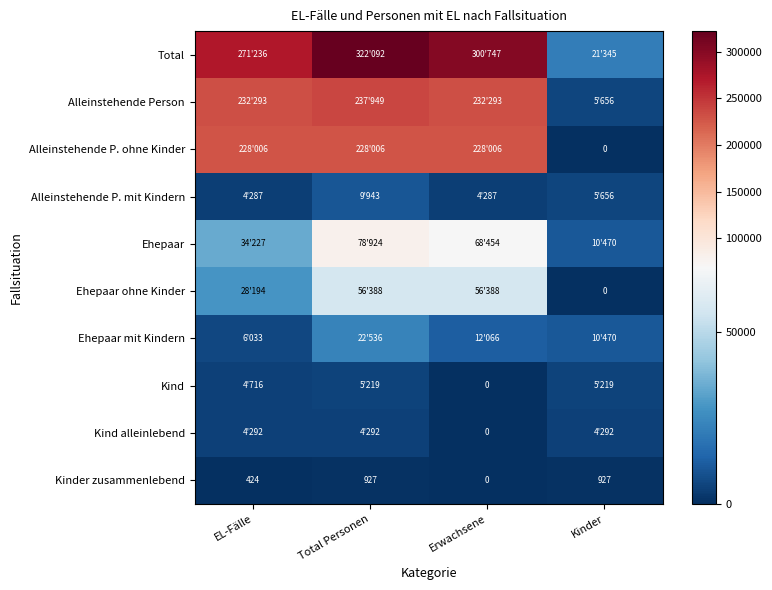

How many categories are shown in the chart?

4